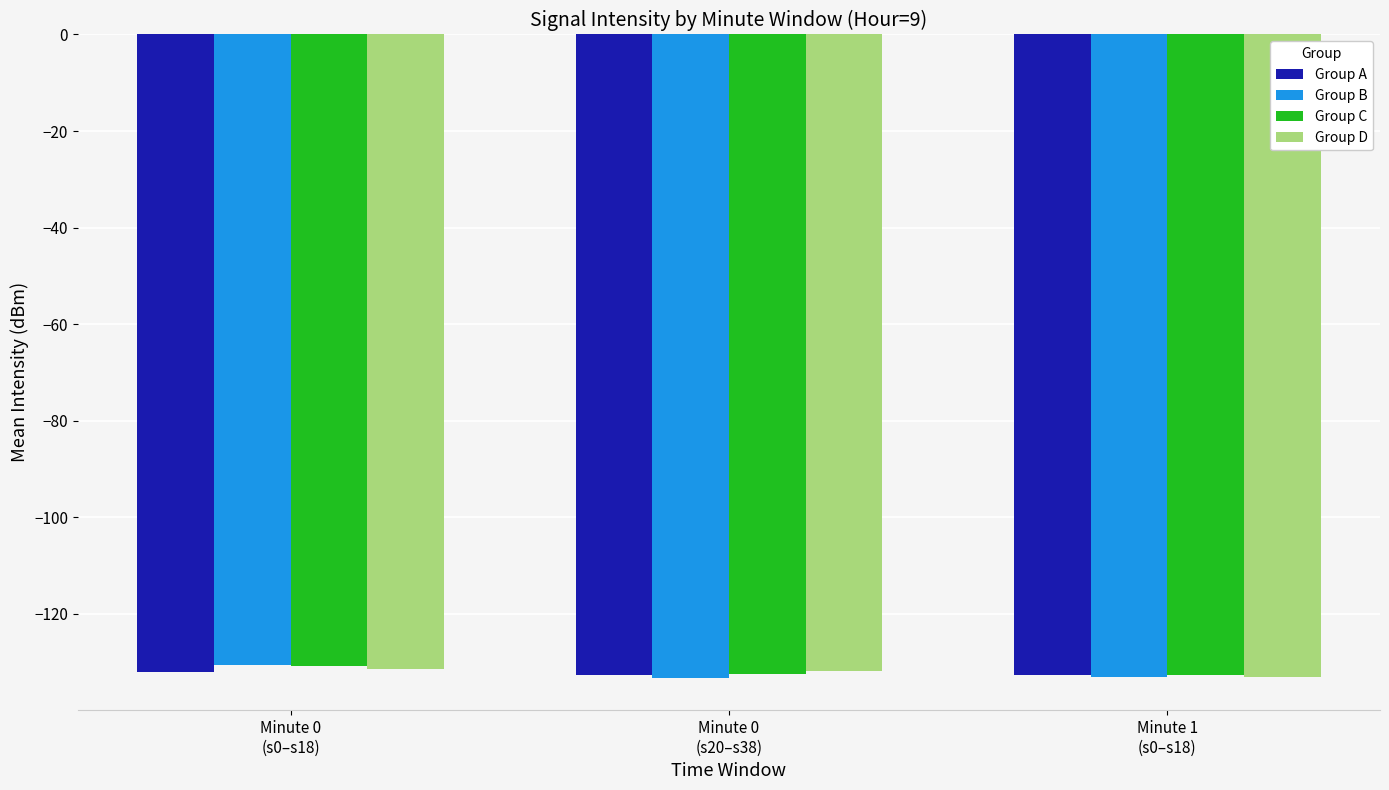

What is the average value of the Group C series?

-131.9